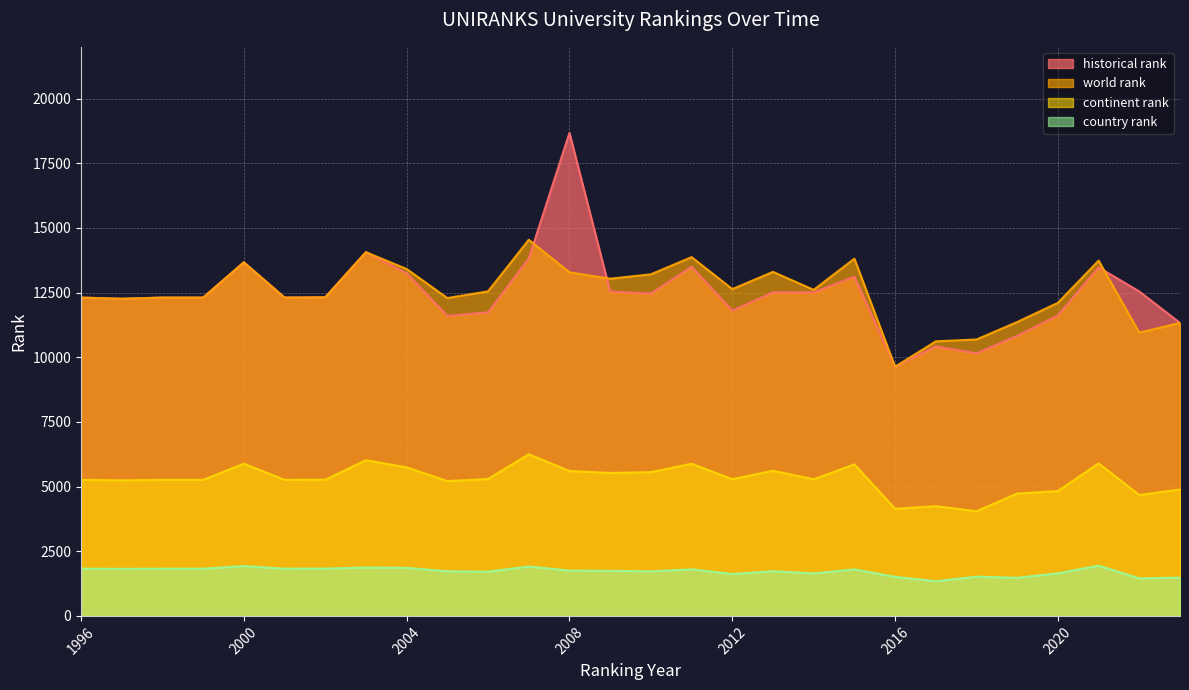

Where is the first local minimum for country rank?

1997